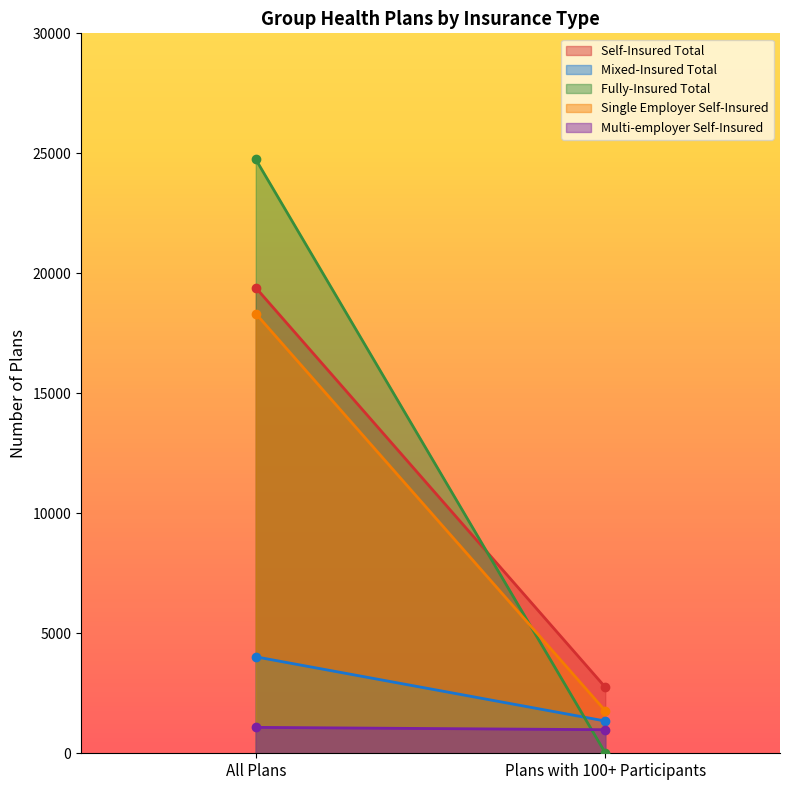

What is the difference between the highest and lowest values at All Plans?

23667